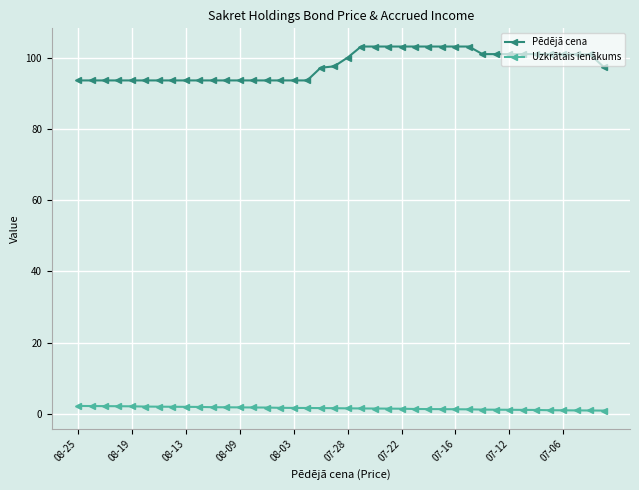

Which series has the widest spread of values?

Pēdējā cena